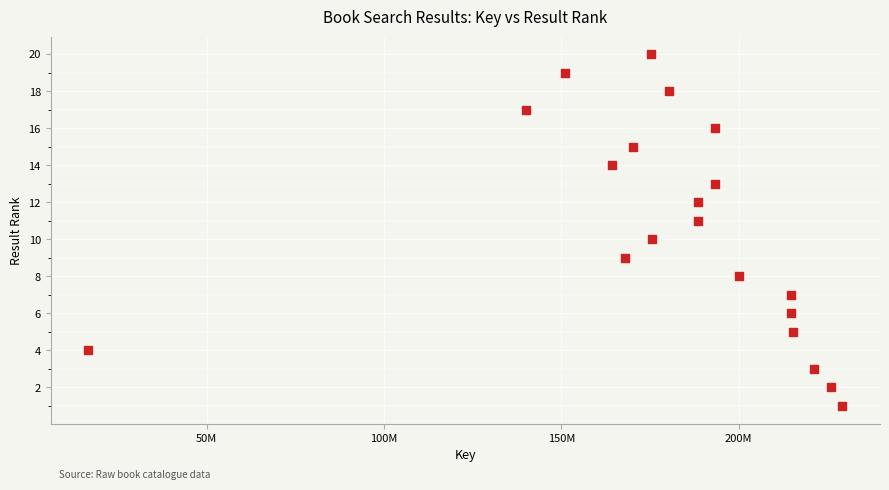

What is the range of X values (max minus min)?

212631231